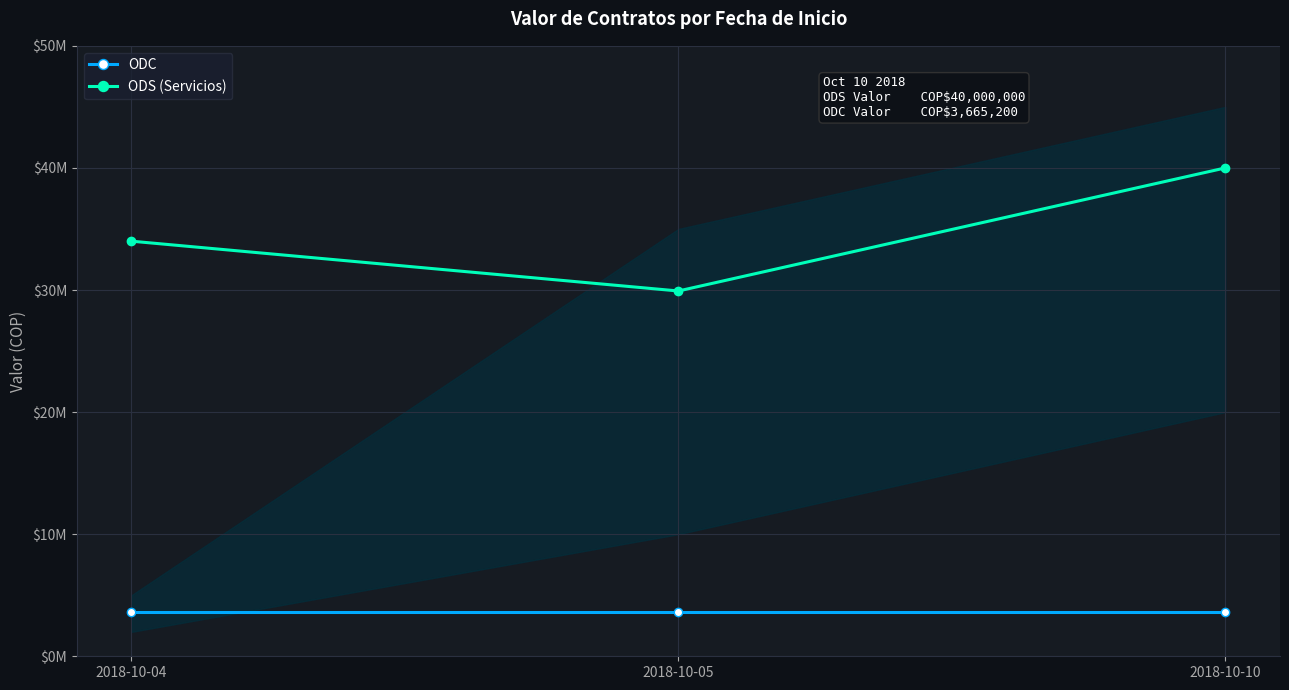

How many lines are shown in the chart?

2